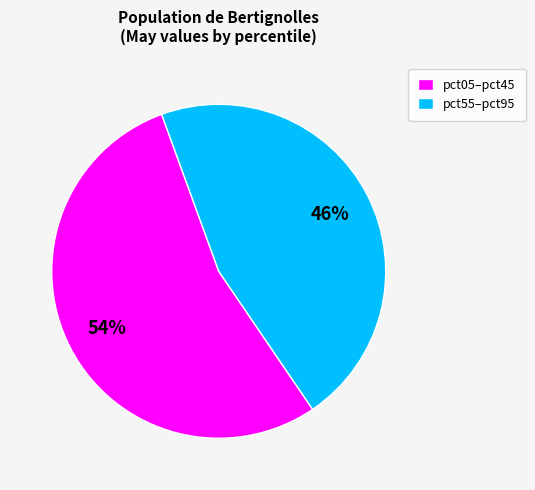

The pct55–pct95 slice represents 39% of the pie. True or false?

False